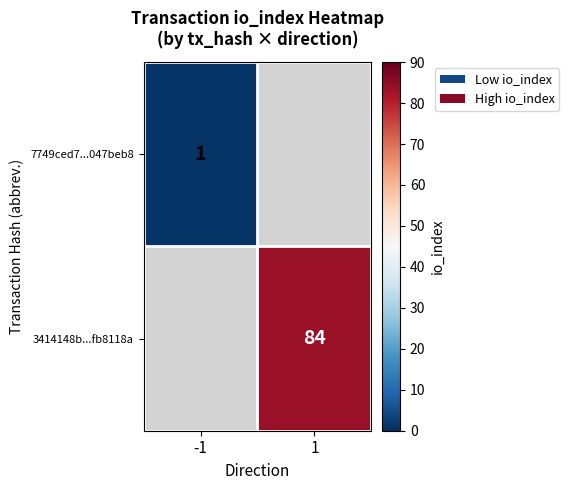

The value of 7749ced7...047beb8 at -1 is 2. True or false?

False